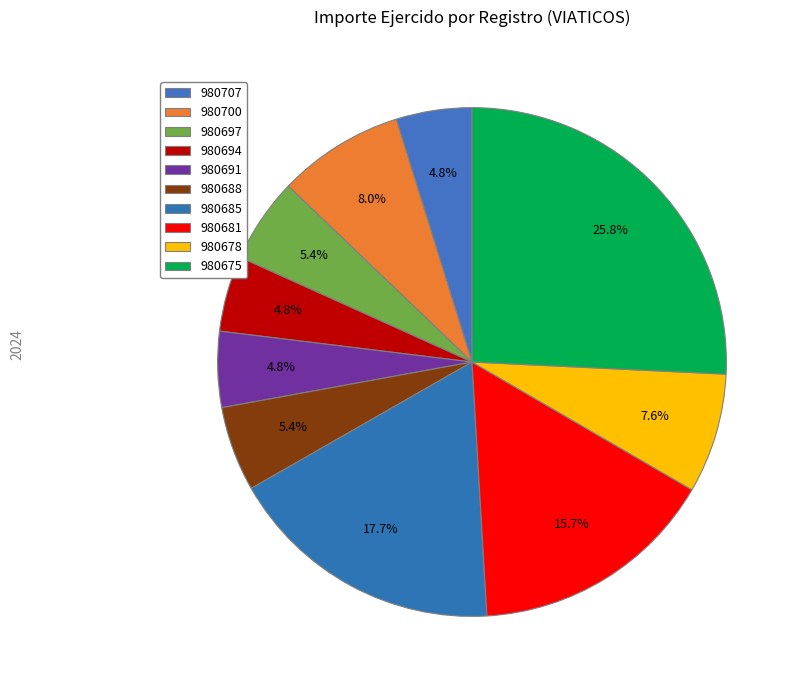

Which category has the smallest portion of the pie?

VIATICOS-980707